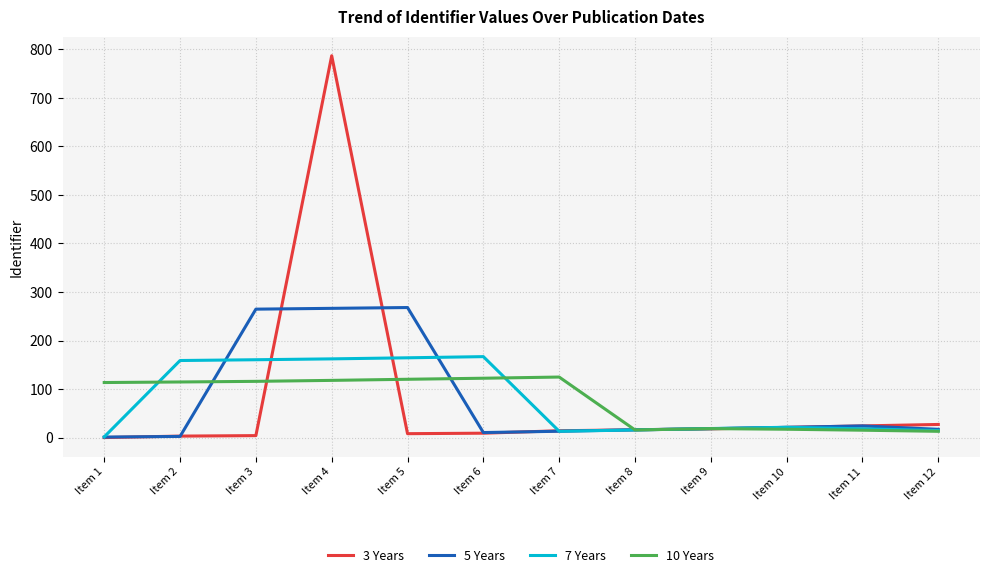

True or false: 10 Years and 3 Years cross at least once.

True